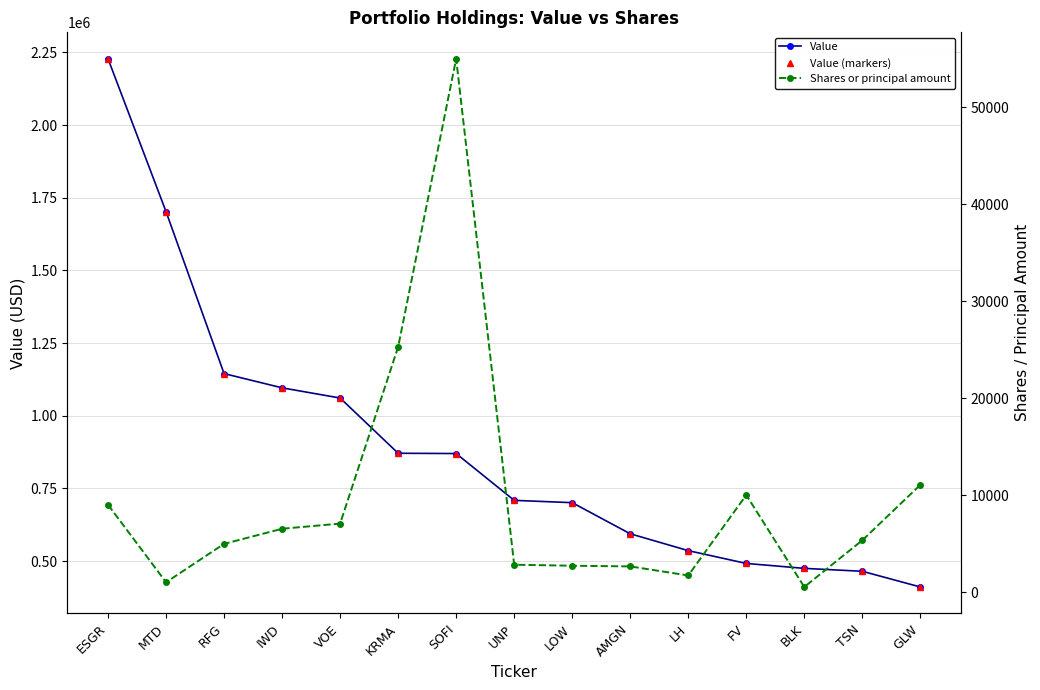

Reading right to left, transcribe all the data shown in this chart.

Value: 411000	465000	475000	492000	536000	594000	701000	709000	870000	871000	1061000	1096000	1145000	1702000	2228000
Value (markers): 411000	465000	475000	492000	536000	594000	701000	709000	870000	871000	1061000	1096000	1145000	1702000	2228000
Shares or principal amount: 11052	5335	519	10000	1706	2640	2711	2815	55000	25281	7056	6525	4965	1003	9000